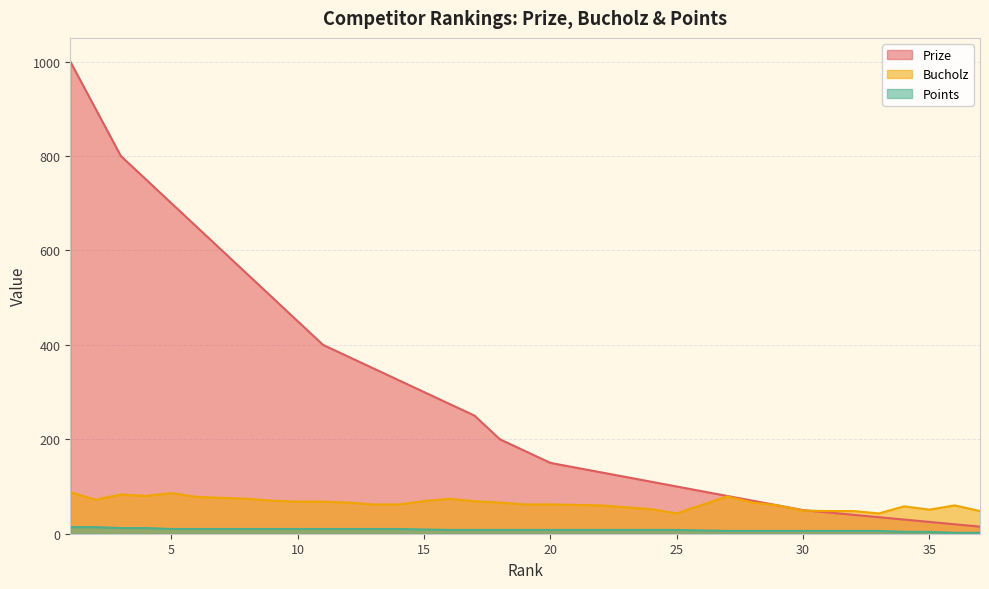

How many lines are shown in the chart?

3